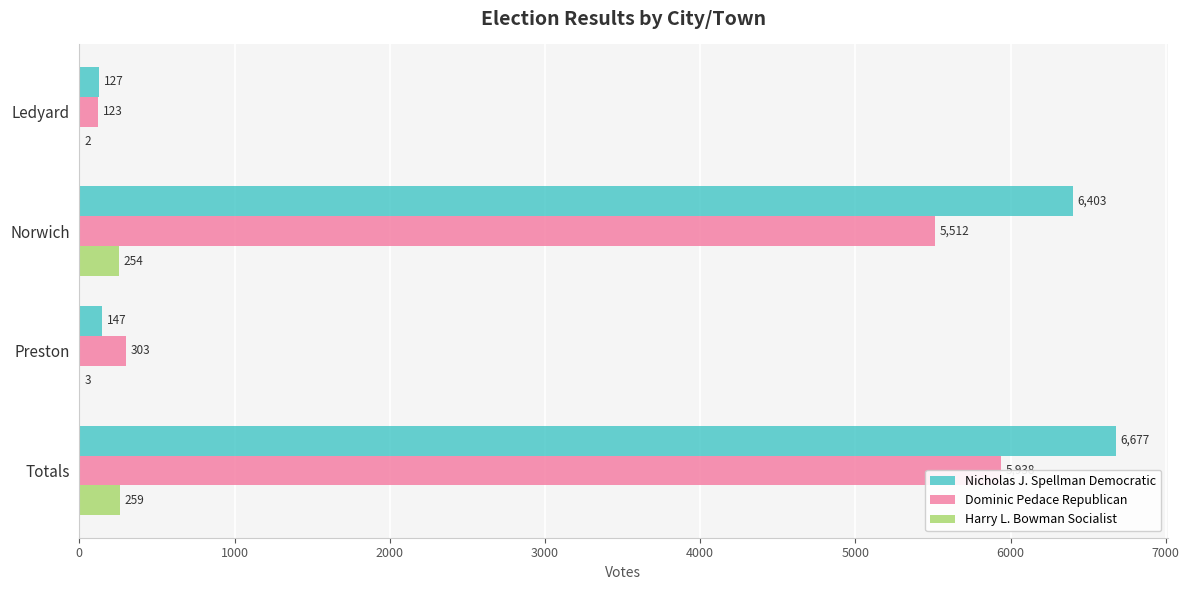

At how many categories does at least one series exceed 2698?

2